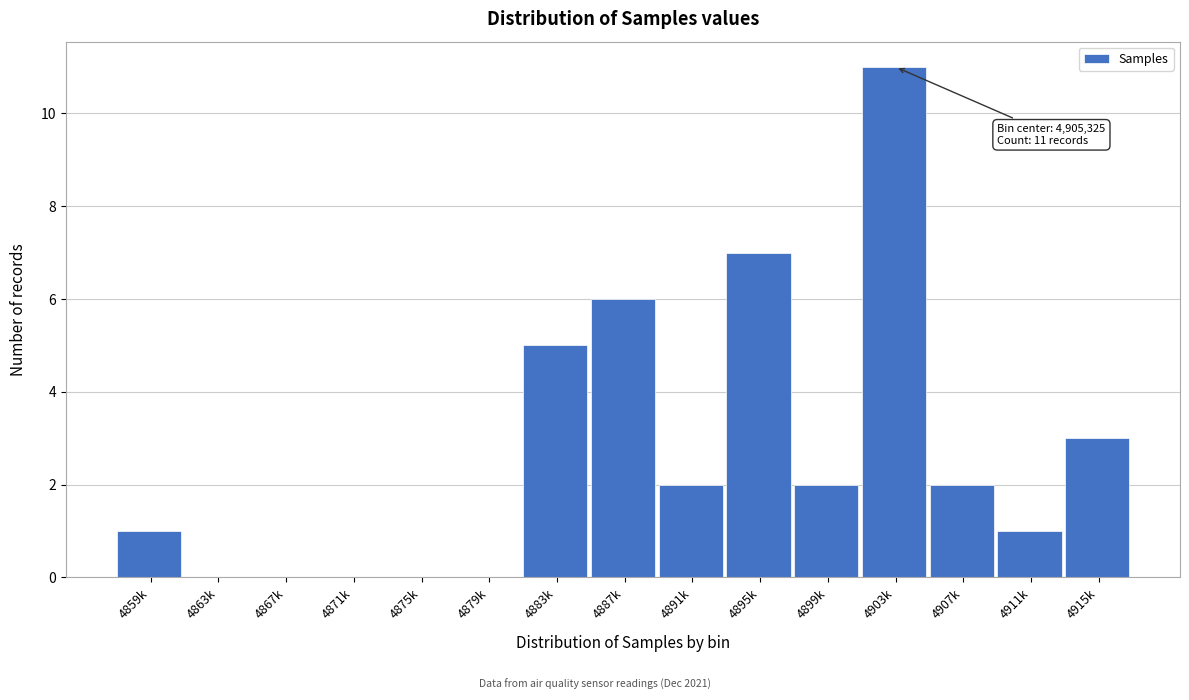

Reading left to right, transcribe all the data shown in this chart.

4859k=1	4863k=0	4867k=0	4871k=0	4875k=0	4879k=0	4883k=5	4887k=6	4891k=2	4895k=7	4899k=2	4903k=11	4907k=2	4911k=1	4915k=3